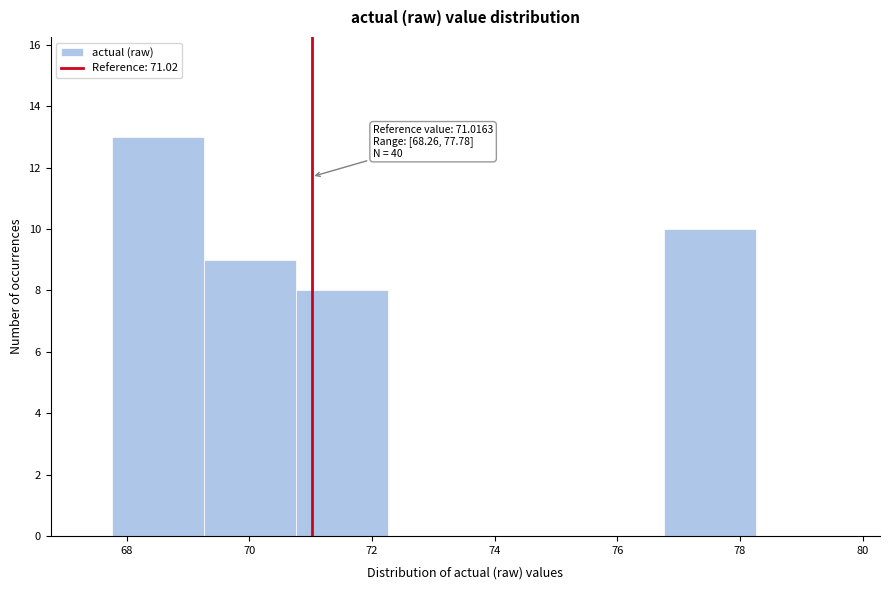

Over which range of the x-axis is the bar tallest?

67.8 to 69.2